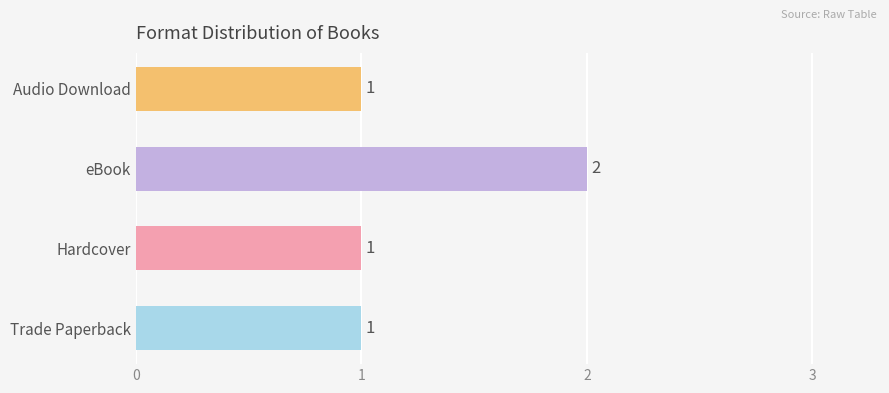

What is the difference between the maximum and second lowest values?

1